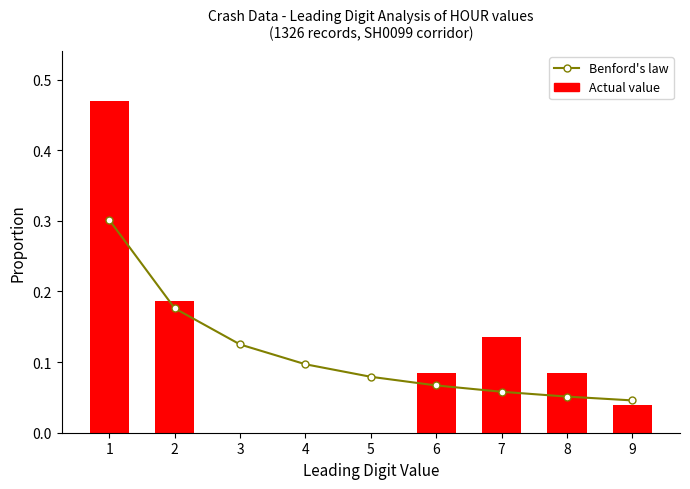

Reading left to right, transcribe all the data shown in this chart.

Benford's law: 1=0.3	2=0.2	3=0.1	4=0.1	5=0.1	6=0.1	7=0.1	8=0.1	9=0.0
Actual value: 1=0.5	2=0.2	3=0.0	4=0.0	5=0.0	6=0.1	7=0.1	8=0.1	9=0.0